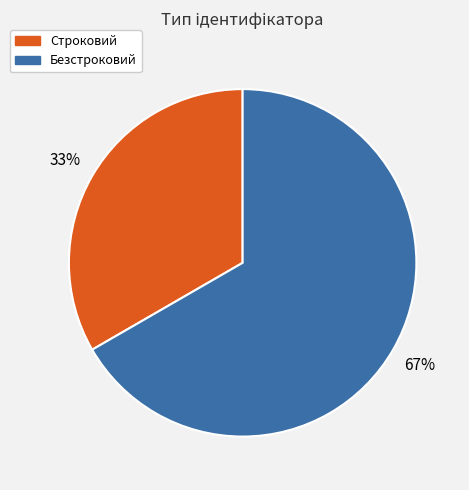

To the nearest percent, what is the combined percentage of Строковий and Безстроковий?

100%